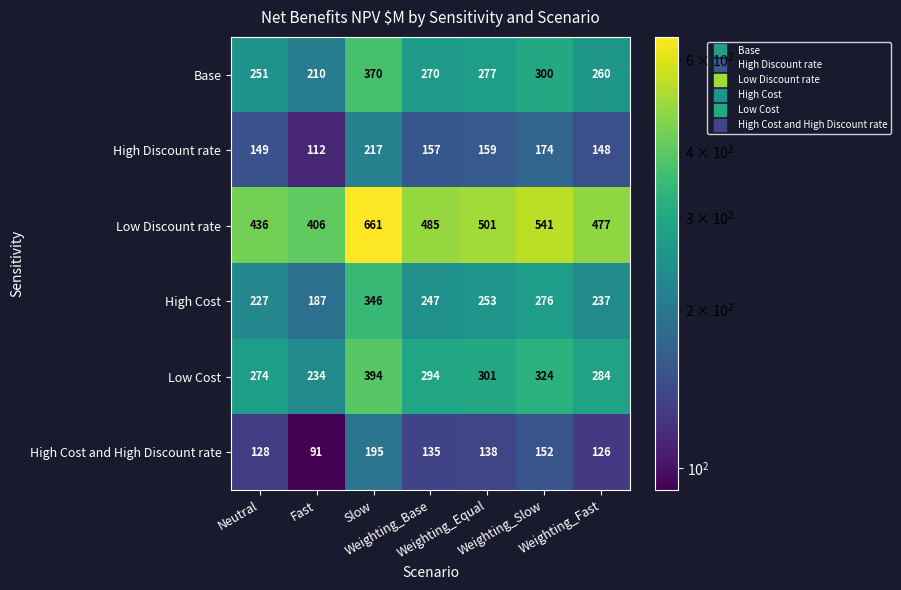

Between Neutral and Weighting_Base, which series saw the biggest shift?

Low Discount rate